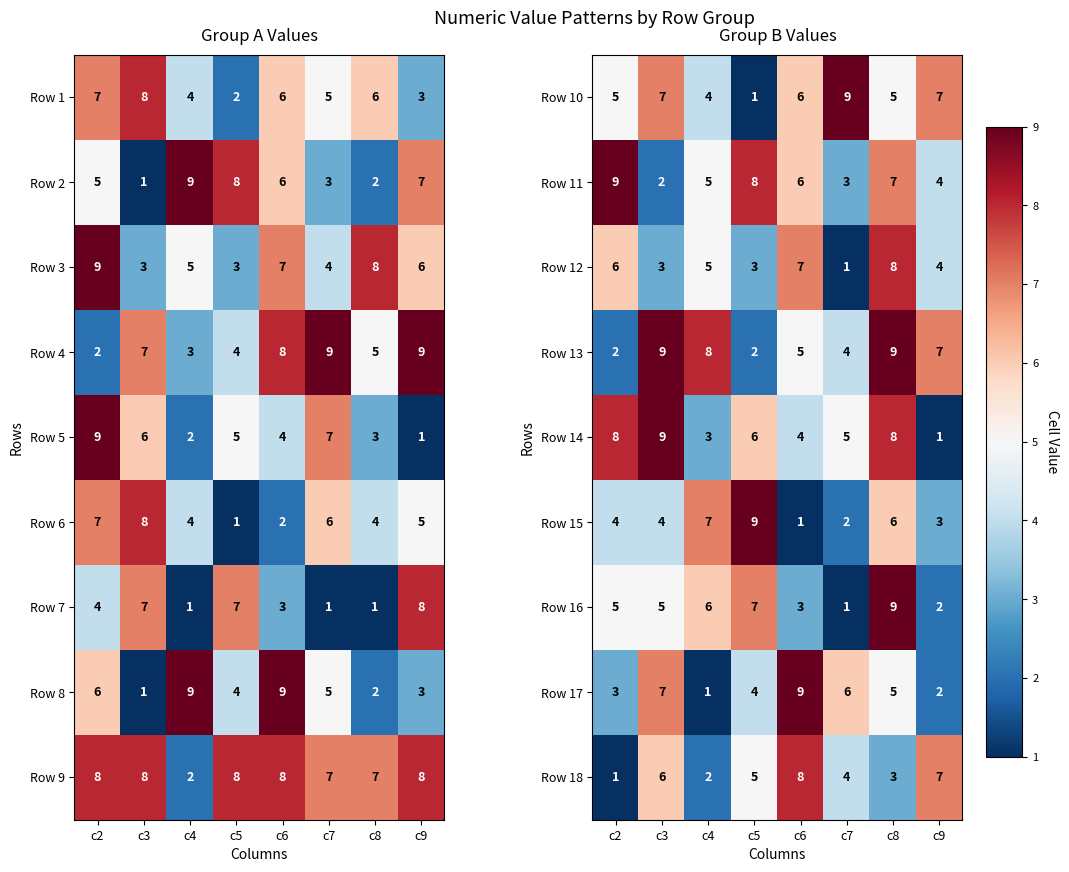

The Row 12 series shows 1 at c4. True or false?

False